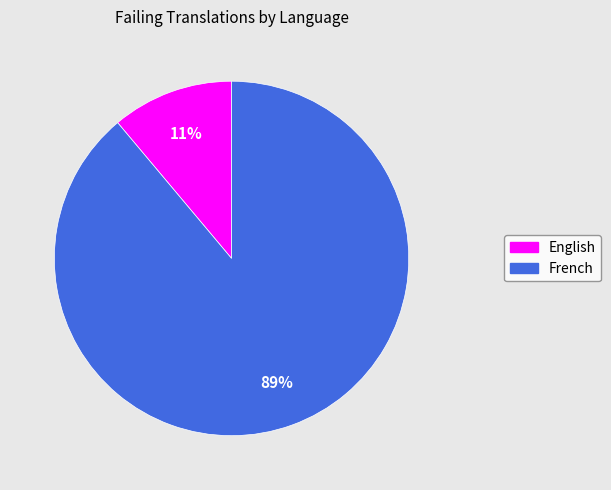

What percentage is the English slice, to the nearest percent?

11%